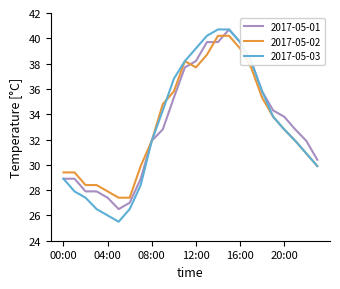

What is the minimum value for 2017-05-01?

26.5